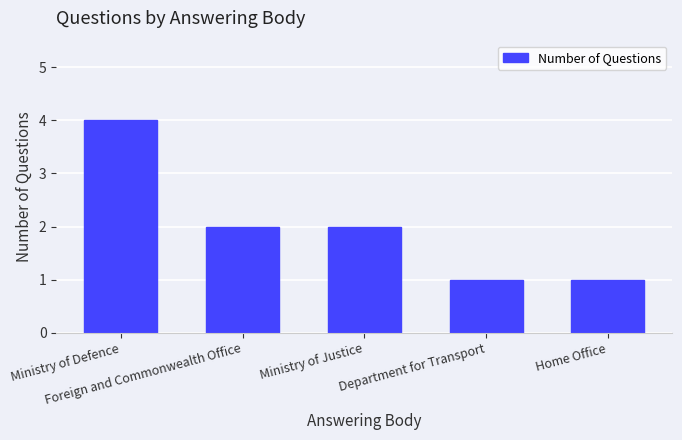

Which has a higher value, Home Office or Ministry of Defence?

Ministry of Defence